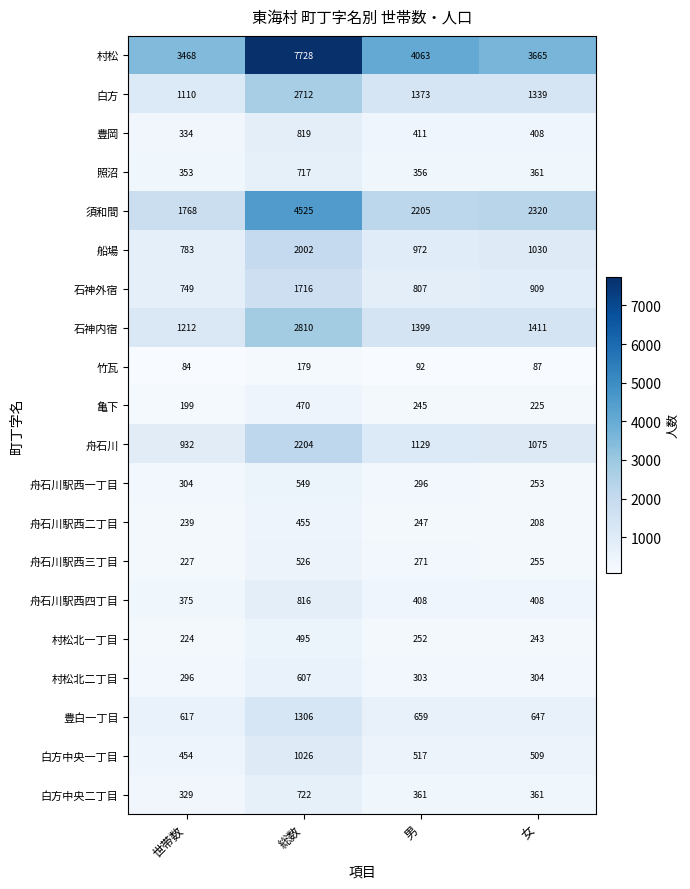

Which category has the lowest value across all series?

世帯数